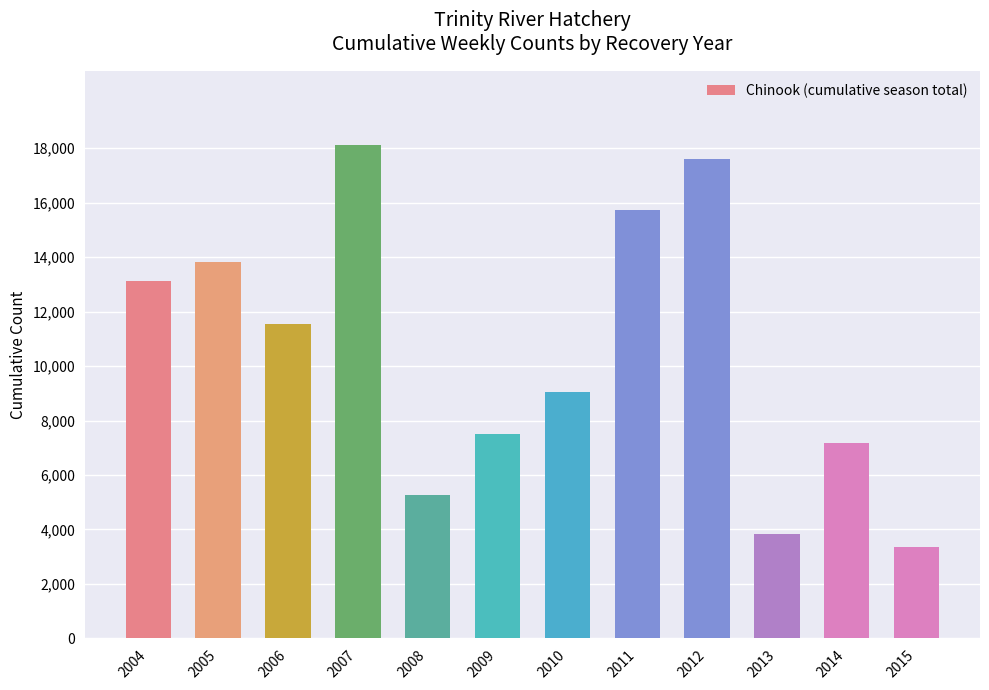

At which label does the data first exceed 11560?

2004